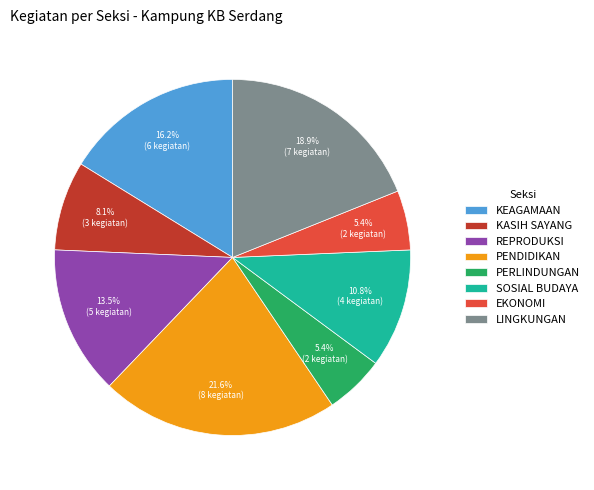

How much of the chart is everything except SOSIAL BUDAYA?

89.2%